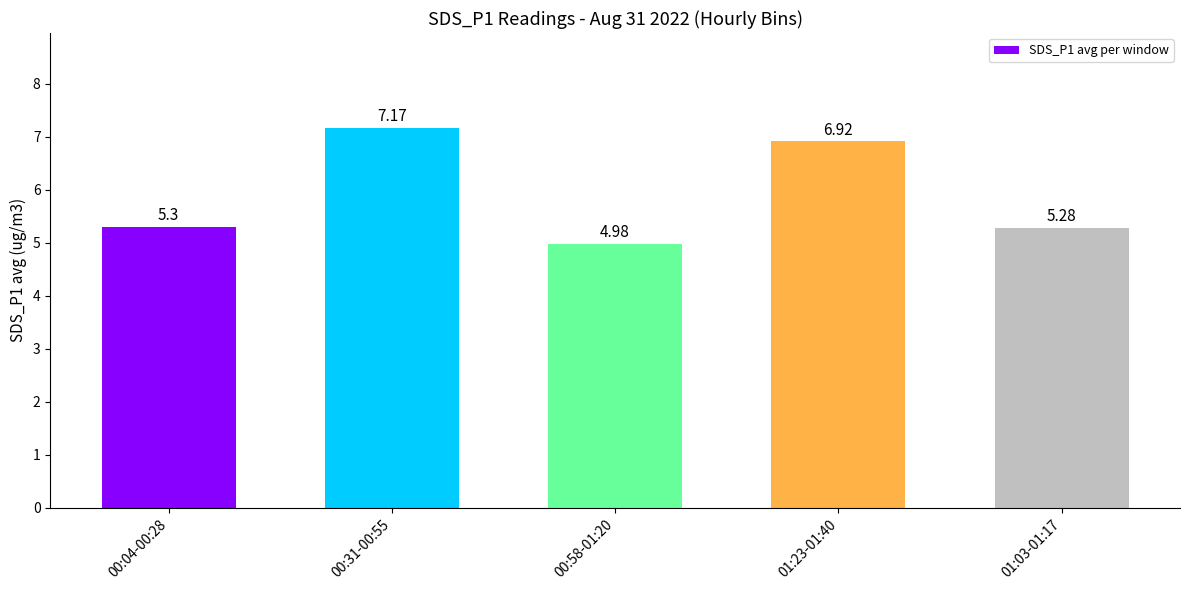

What is the difference between the values at 00:04-00:28 and 00:58-01:20?

0.3